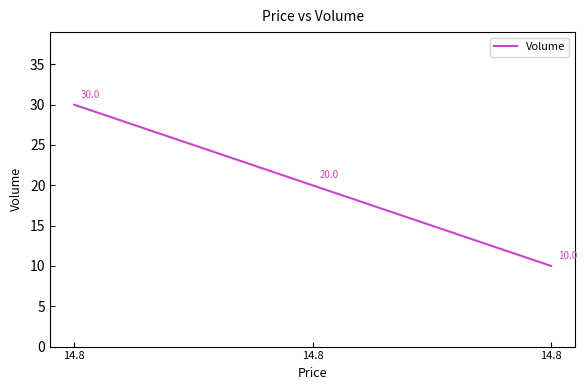

Does the chart display data point markers on the line(s)?

No